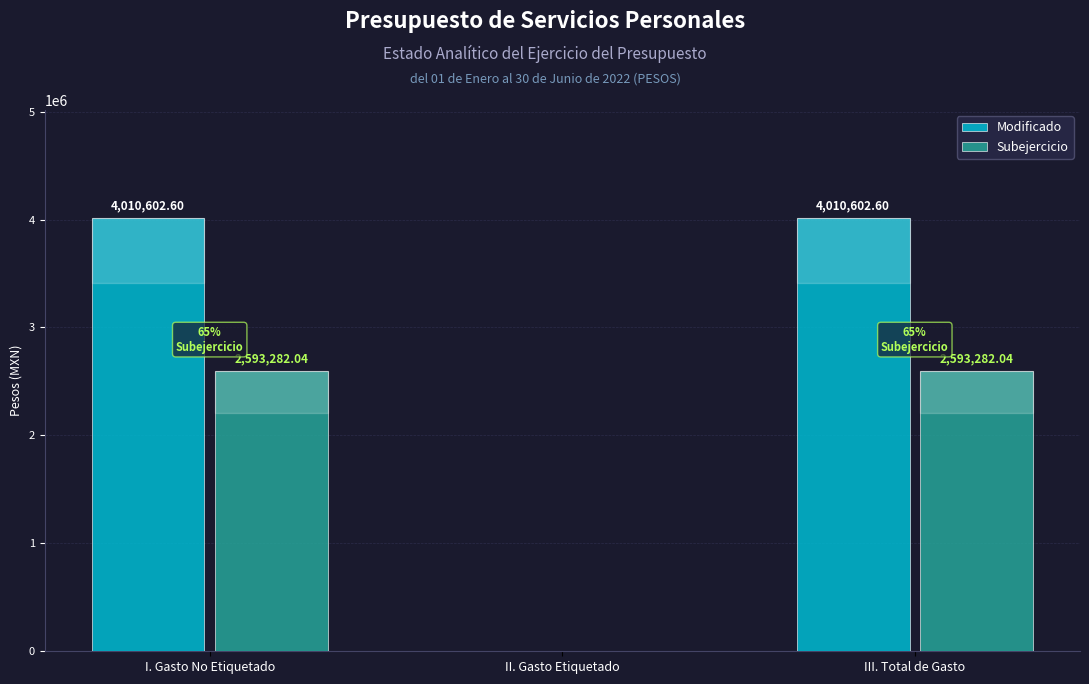

Reading left to right, what are all the values shown in this chart?

Modificado: I. Gasto No Etiquetado=4010602.6	II. Gasto Etiquetado=0.0	III. Total de Gasto=4010602.6
Subejercicio: I. Gasto No Etiquetado=2593282.0	II. Gasto Etiquetado=0.0	III. Total de Gasto=2593282.0